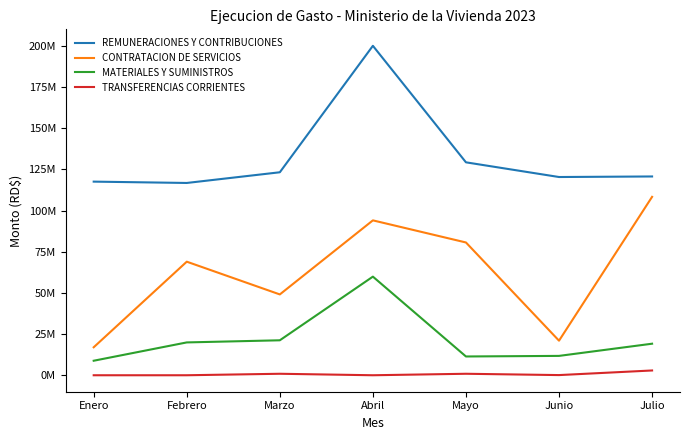

What is the difference between the second highest and second lowest values in the TRANSFERENCIAS CORRIENTES series?

900000.0